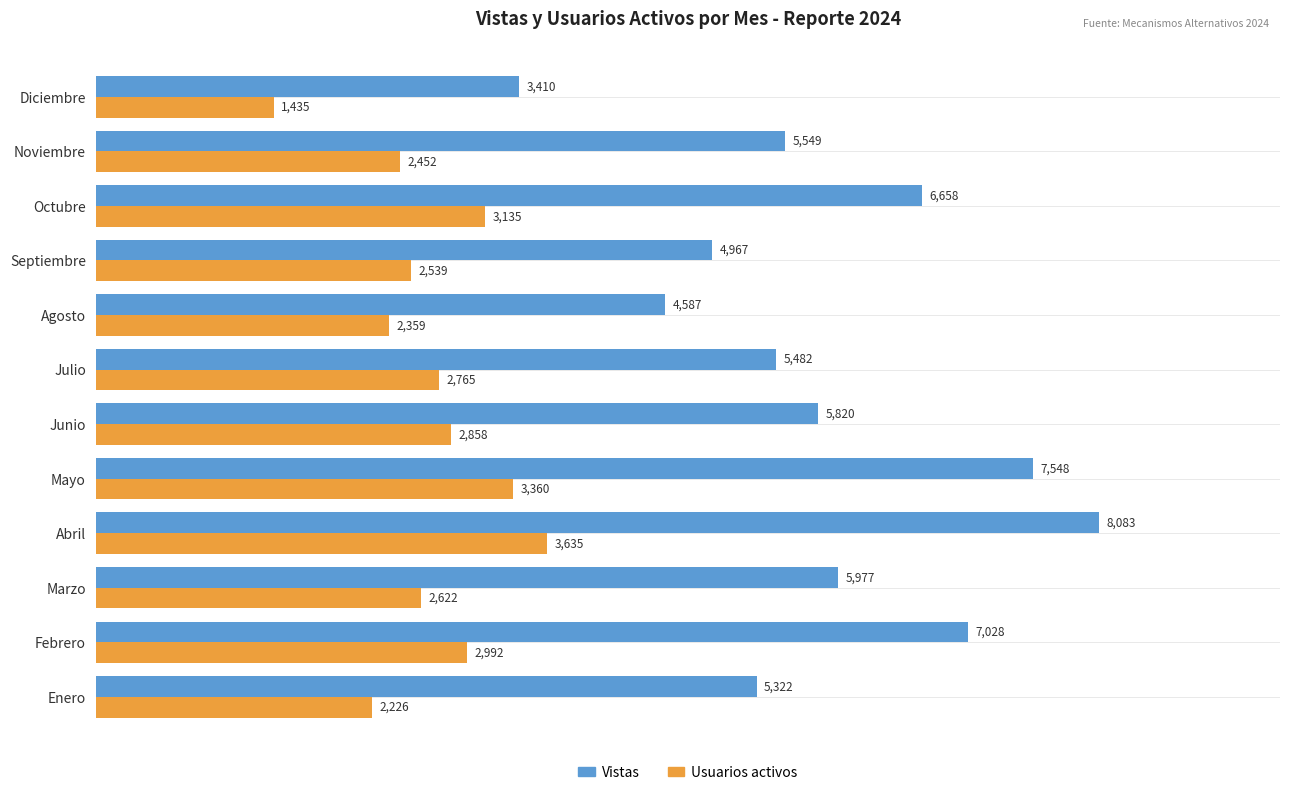

List the series in order of their peak value, highest first.

Vistas, Usuarios activos